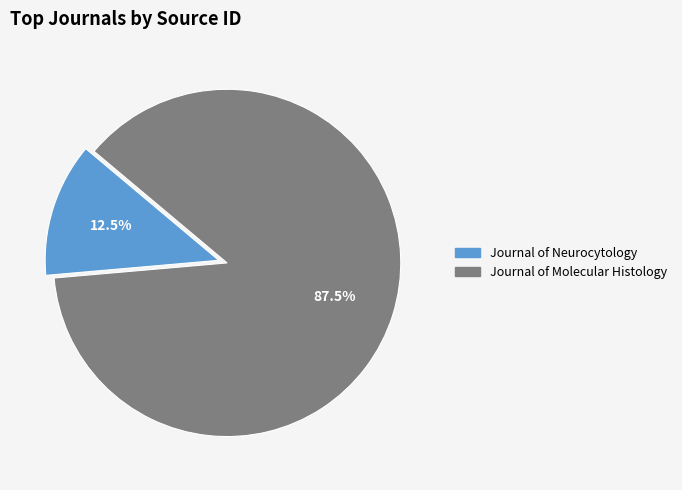

Is the sum of Journal of Molecular Histology and Journal of Neurocytology greater than half?

Yes